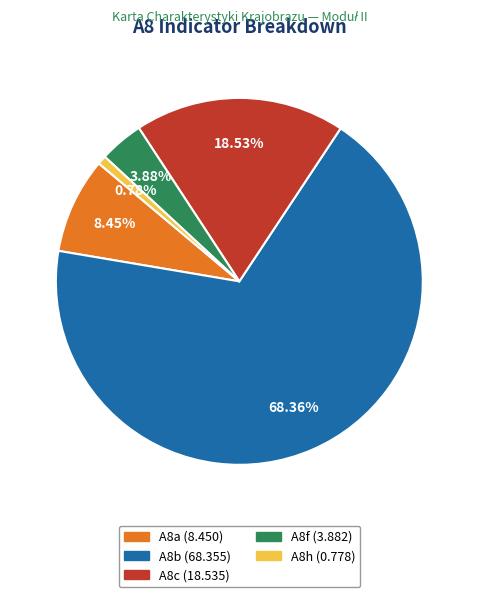

Does any single category account for the majority?

Yes